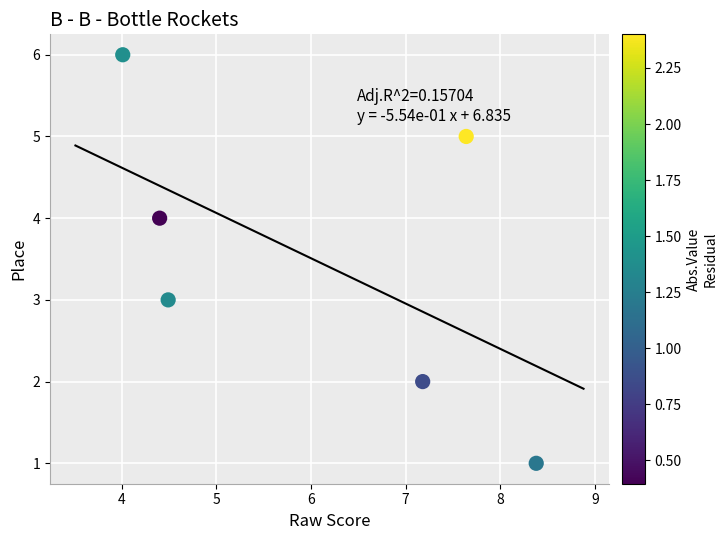

What is the range of Y values (max minus min)?

5